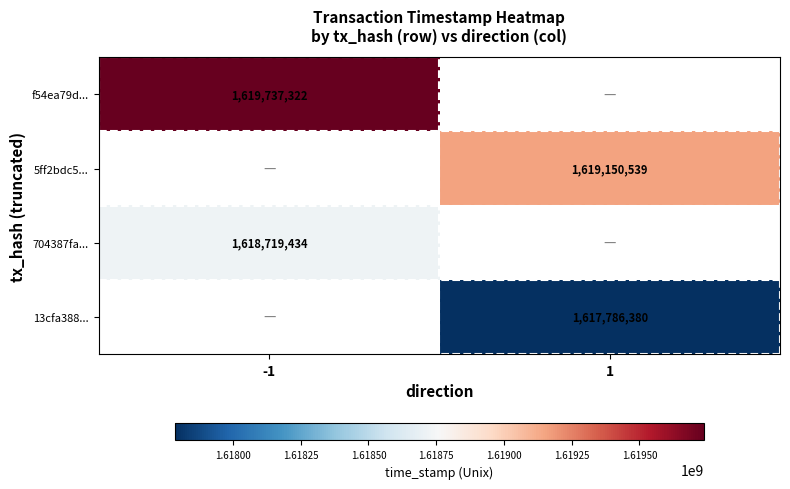

Is it true that f54ea79d... equals 1619737322 at -1?

True